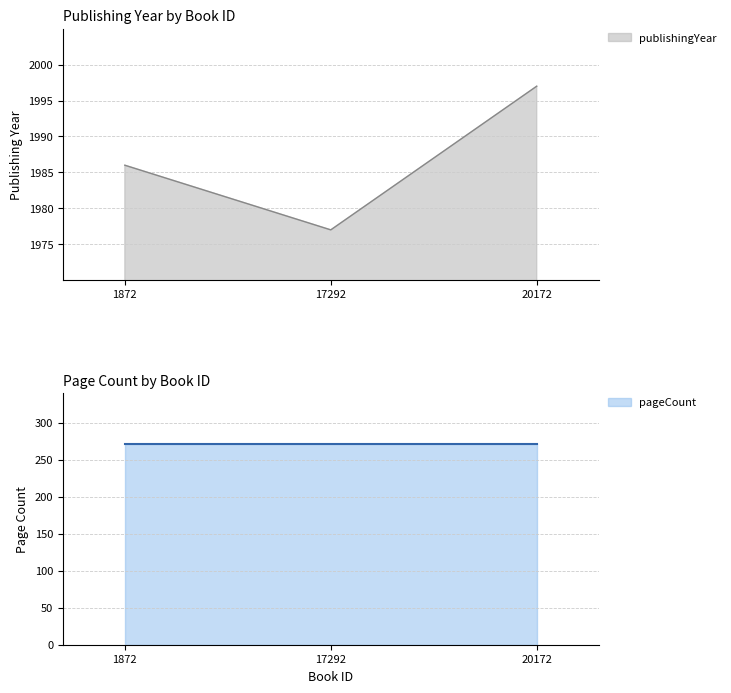

What is the difference between the values at 1872 and 17292?

9